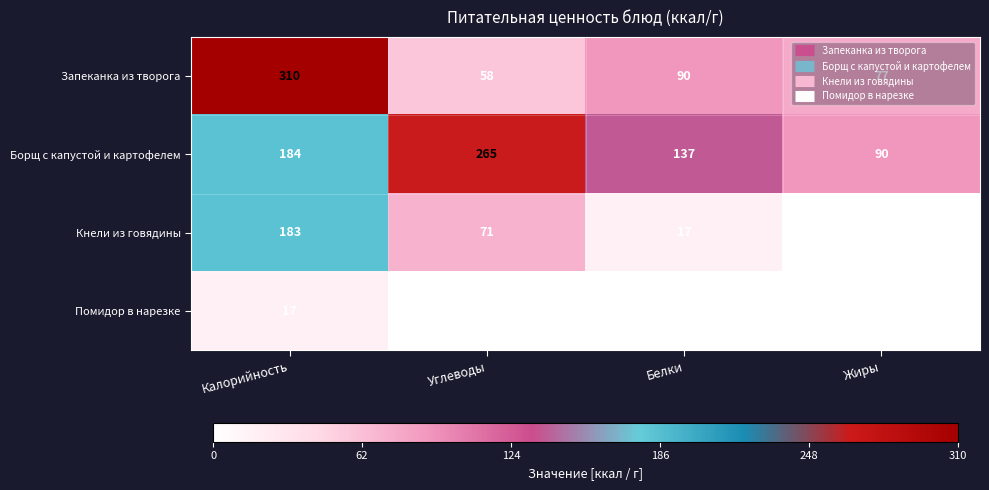

What is the difference between the highest and lowest values at Жиры?

90